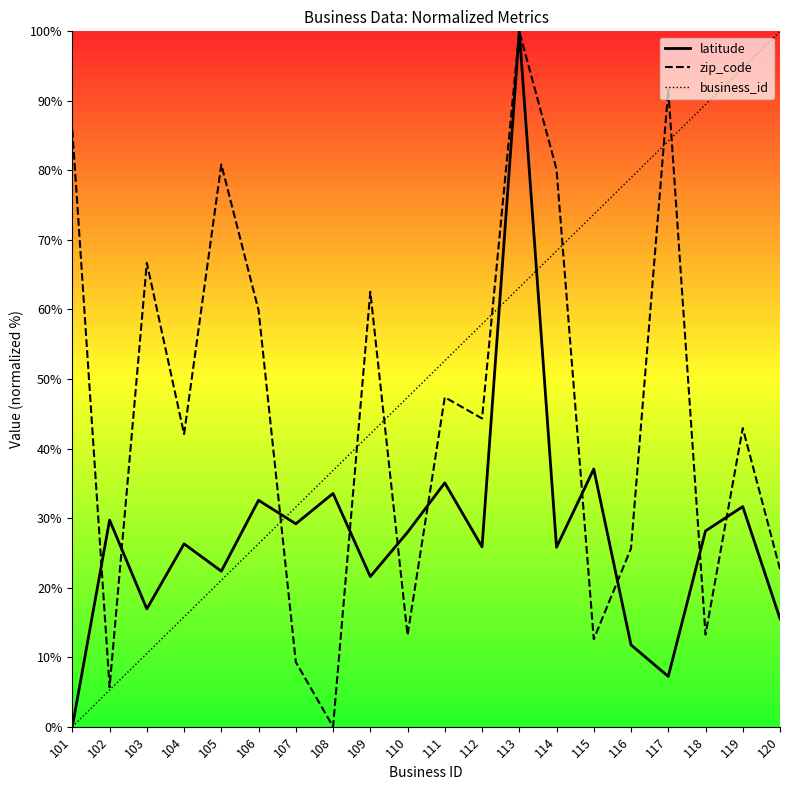

Which series has the largest range (max minus min)?

latitude